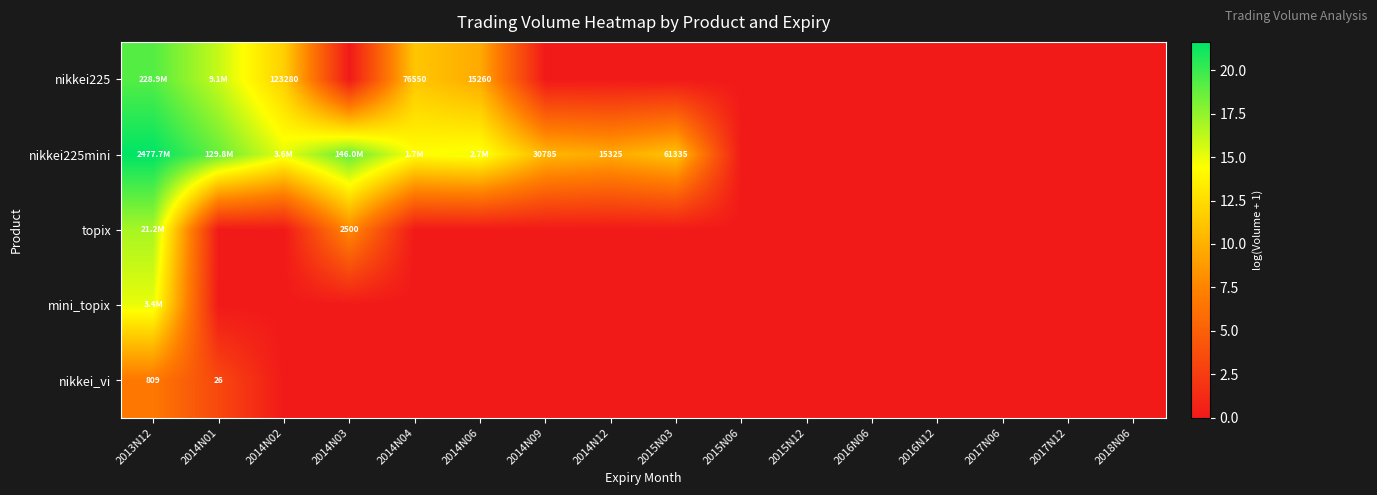

Which series has the widest spread of values?

nikkei225mini